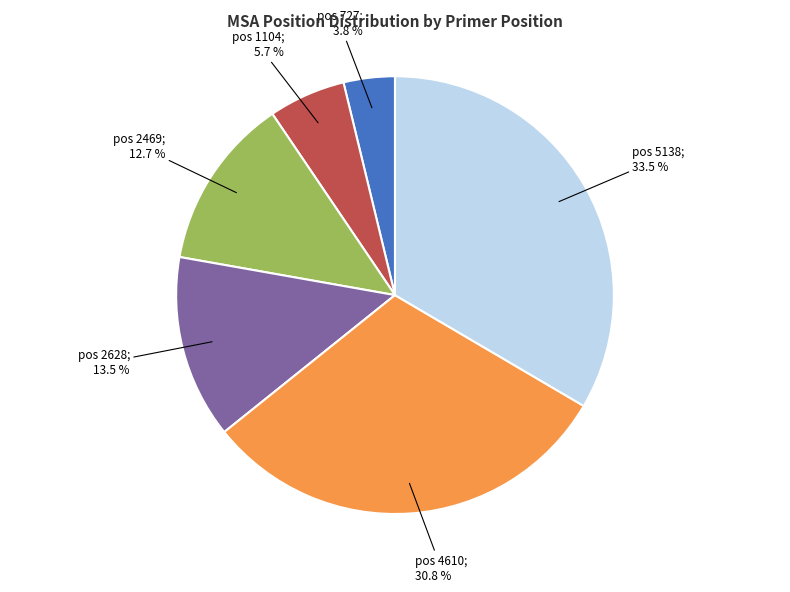

Is there any slice that represents more than half of the pie?

No